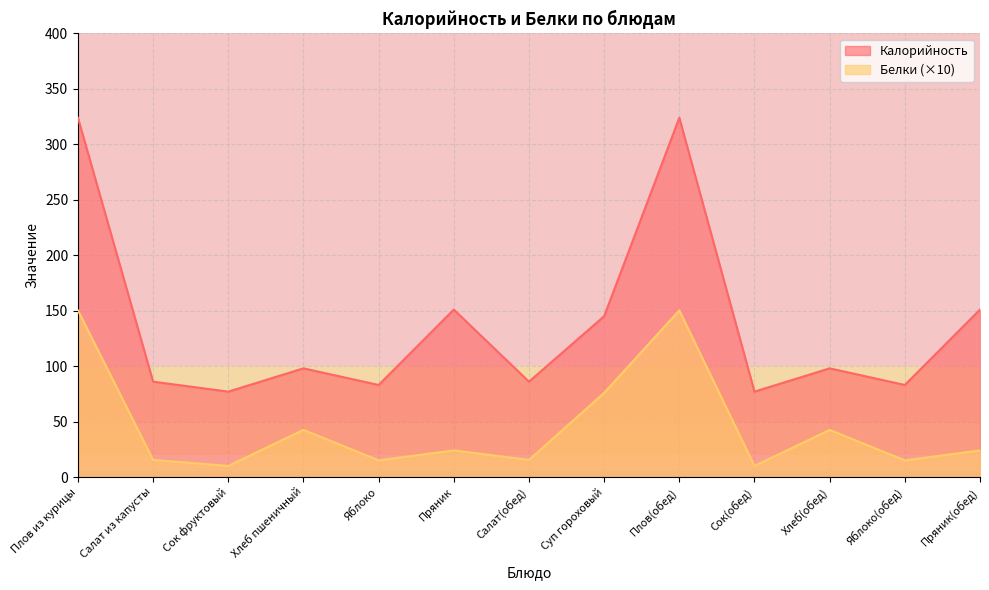

True or false: Белки has more than 0 interior local peaks.

True